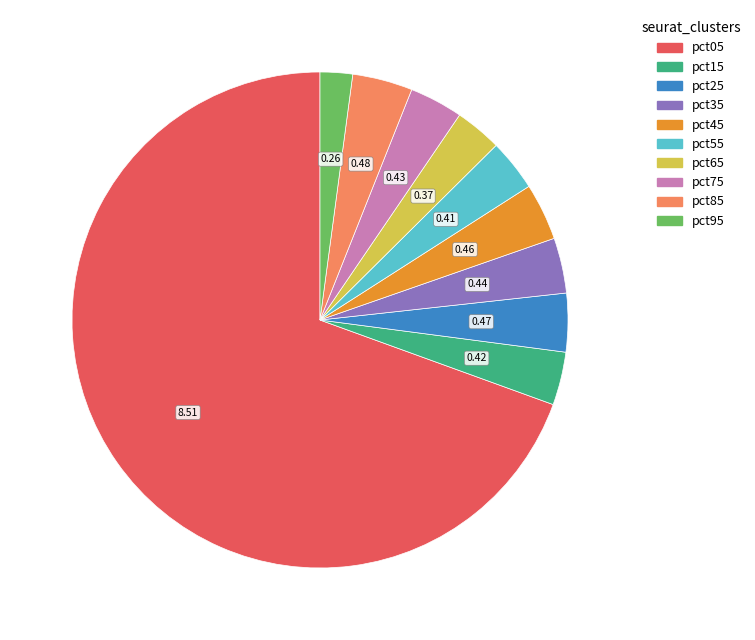

True or false: pct95 accounts for 2% of the total.

True